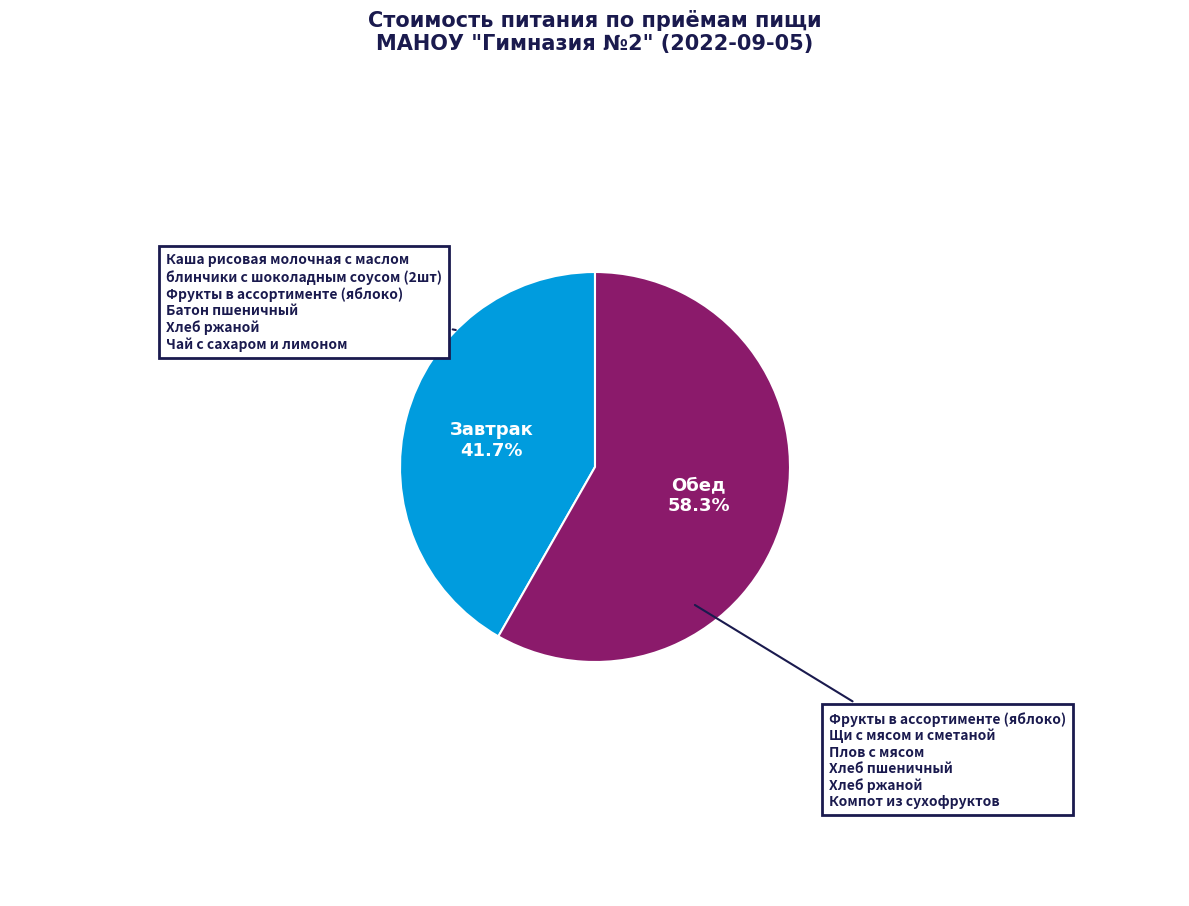

Approximately how many times larger is the value at Завтрак compared to Обед?

0.7